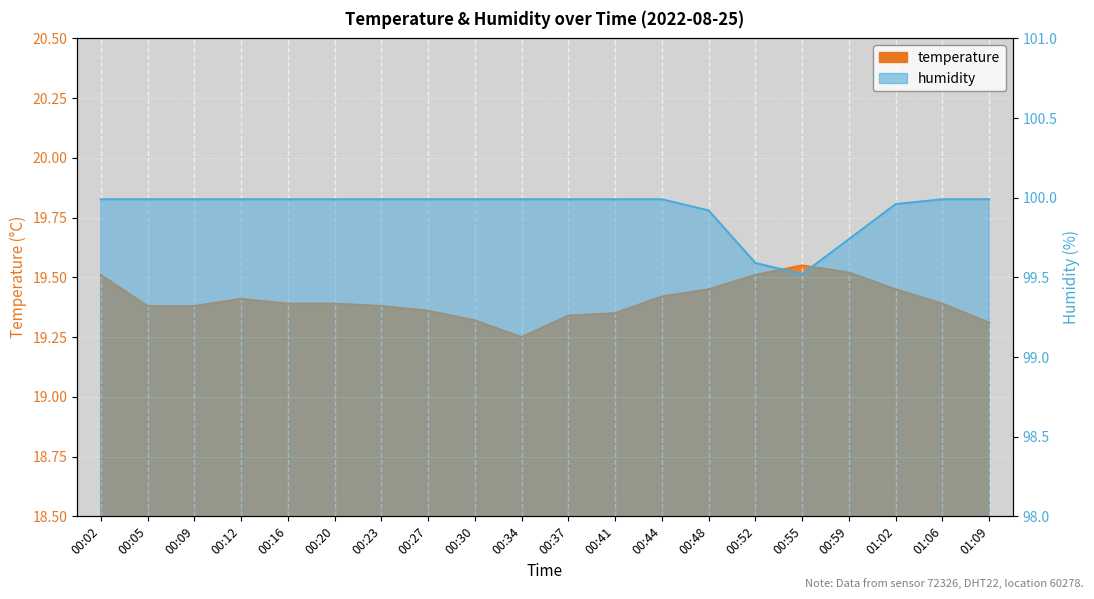

At which label does humidity reach its minimum?

00:55